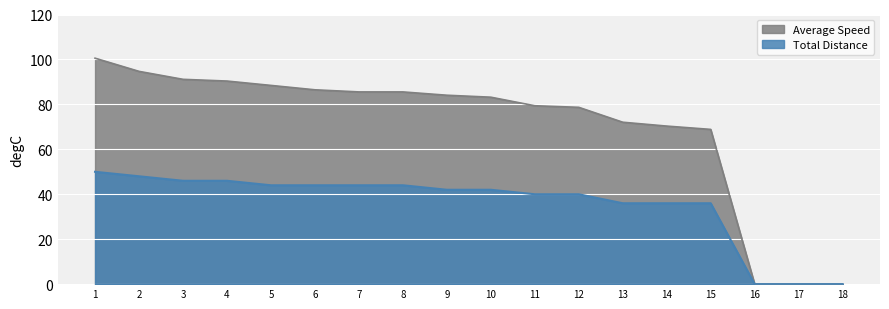

True or false: Total Distance and Average Speed intersect in this chart.

False